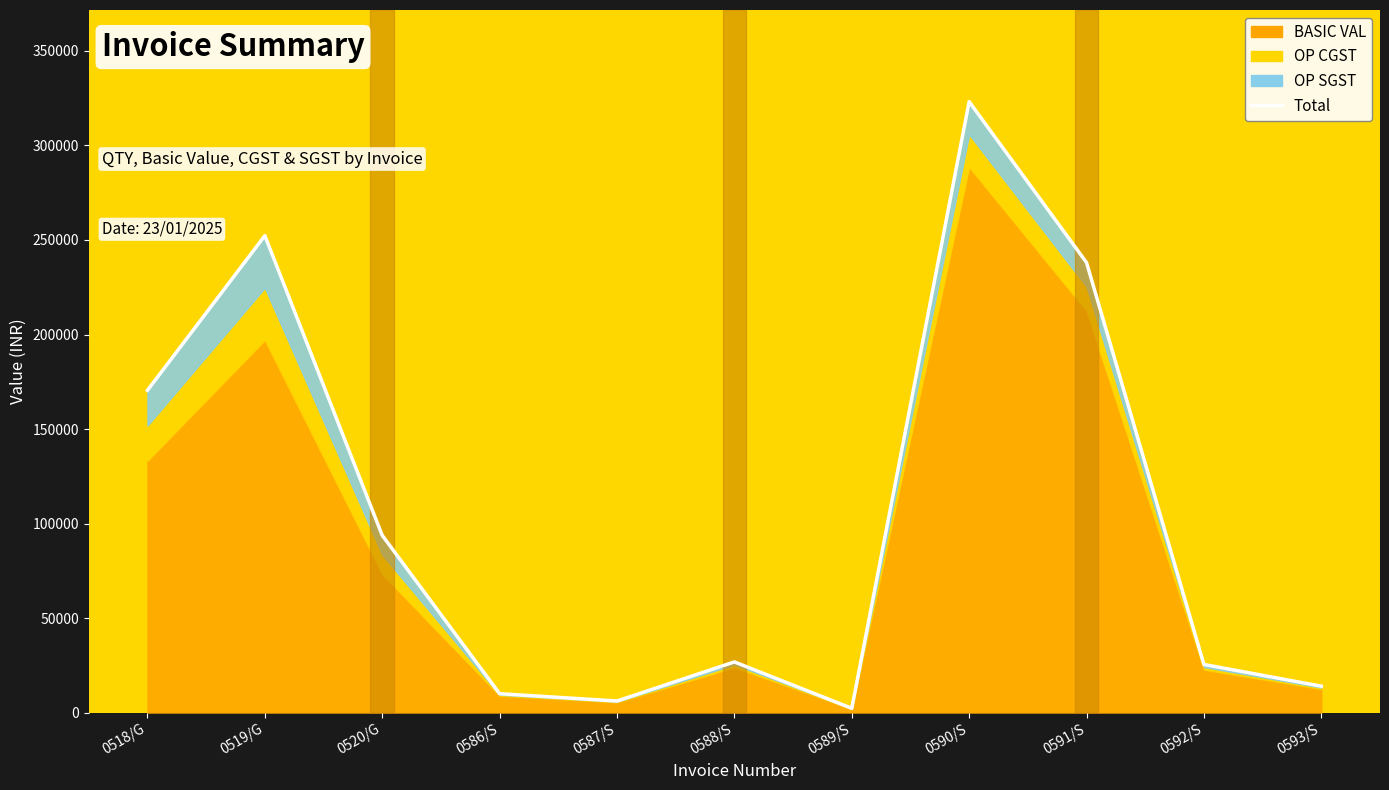

What is the change in value from 0520/G to 0589/S?

-91493.4